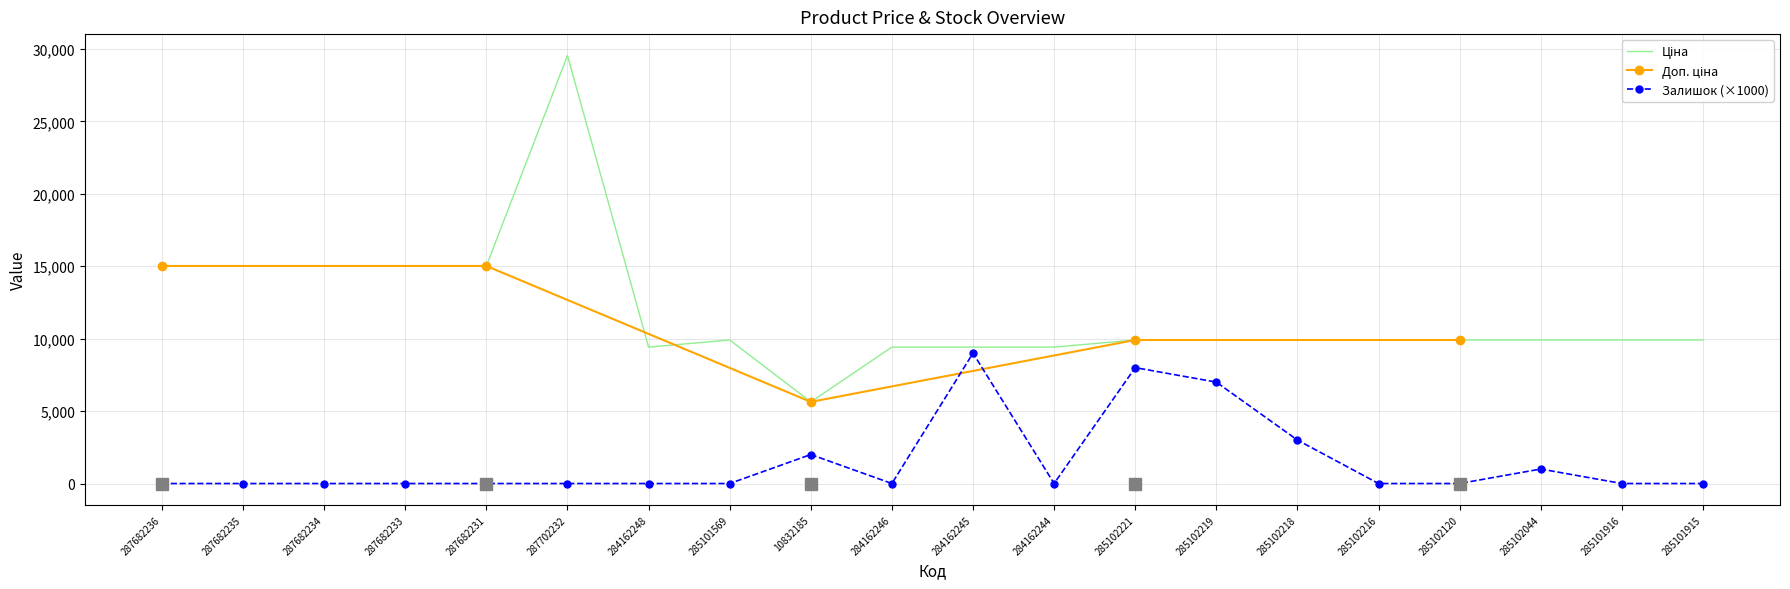

Between 285101915 and 285102044, which is larger?

285101915